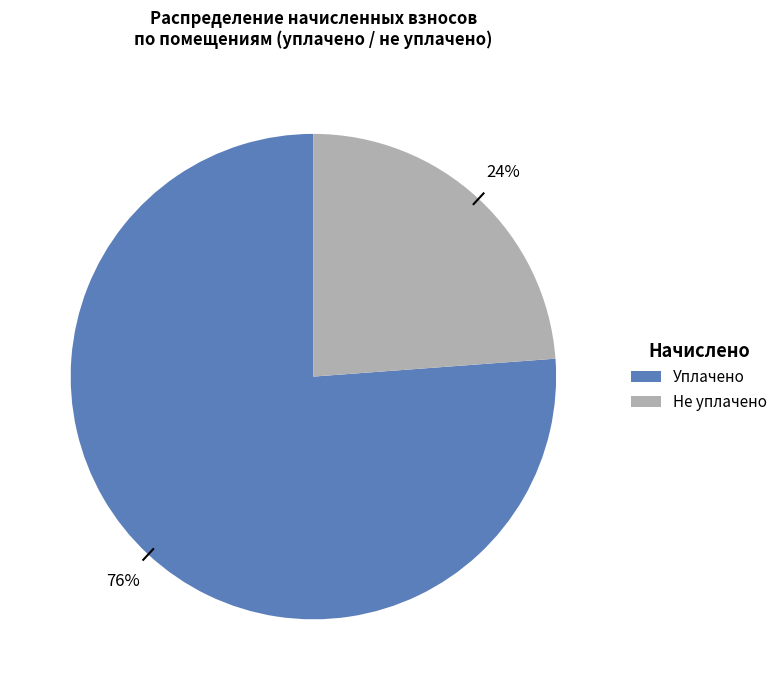

Is there any slice that represents more than half of the pie?

Yes